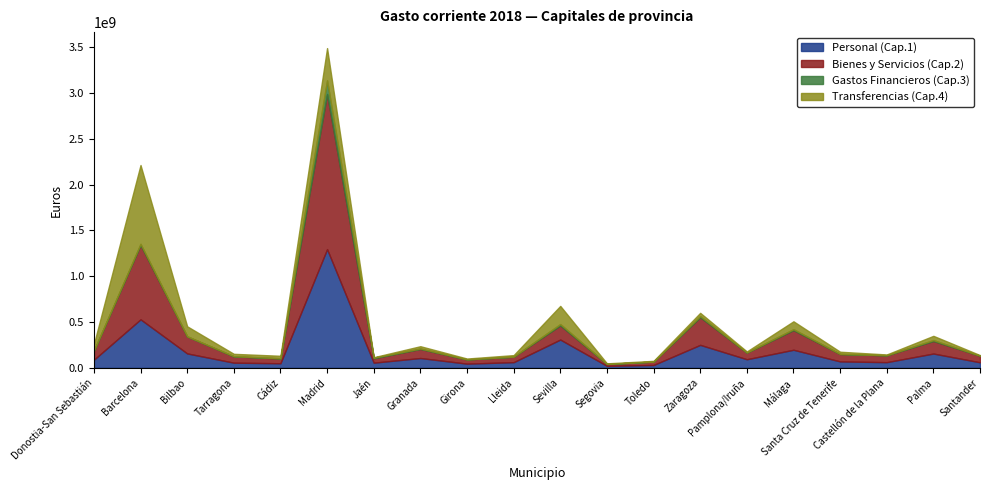

Where is the first local minimum for Transferencias (Cap.4)?

Tarragona